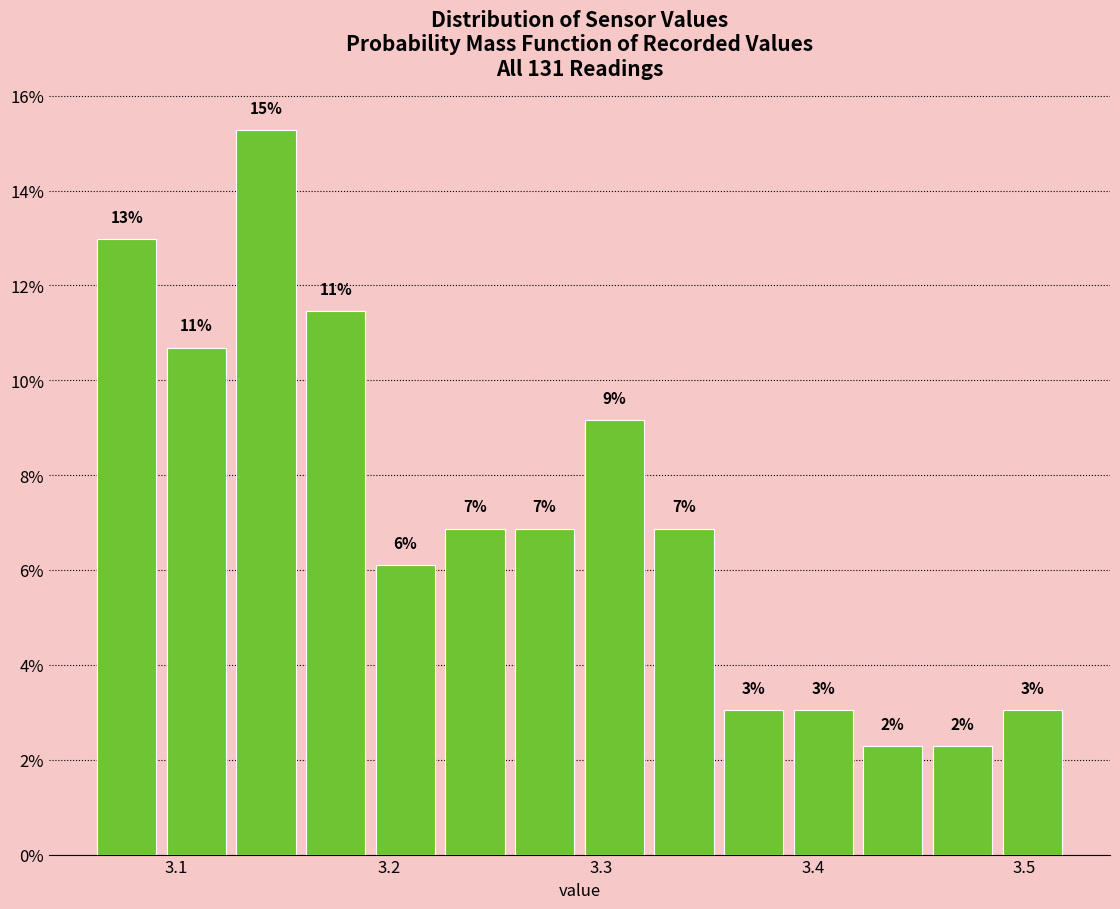

Read against the x-axis, roughly where is the centre of the tallest bar?

3.14